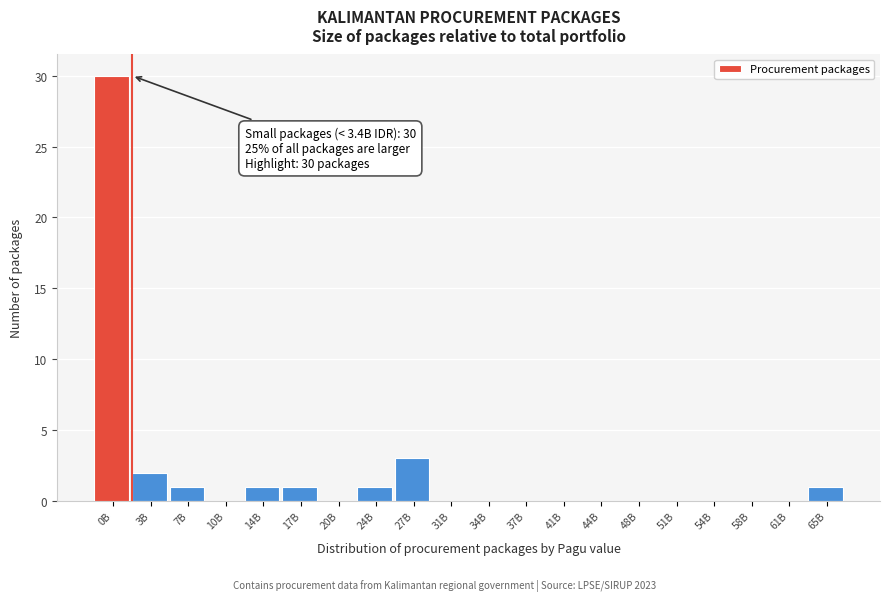

Reading right to left, list all the values displayed in this chart.

65B=1	61B=0	58B=0	54B=0	51B=0	48B=0	44B=0	41B=0	37B=0	34B=0	31B=0	27B=3	24B=1	20B=0	17B=1	14B=1	10B=0	7B=1	3B=2	0B=30